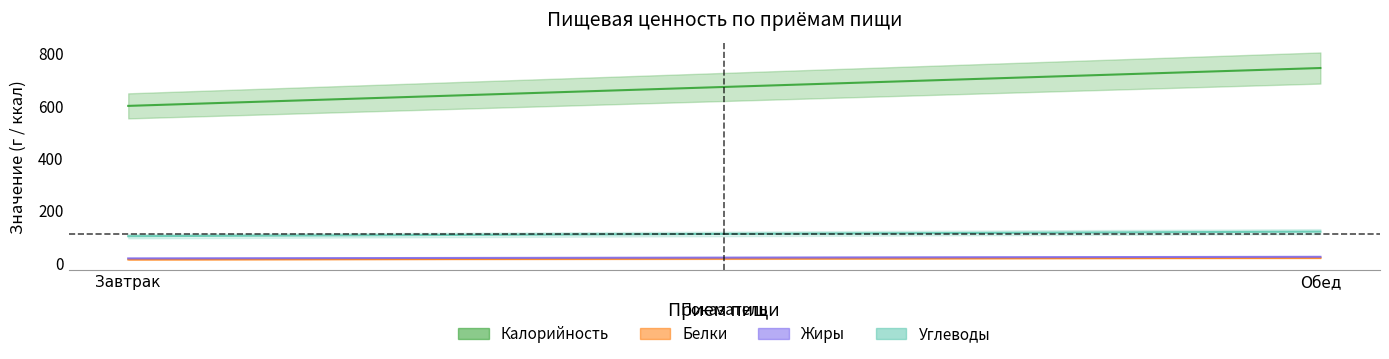

Which category has the lowest value in the Углеводы series?

Завтрак